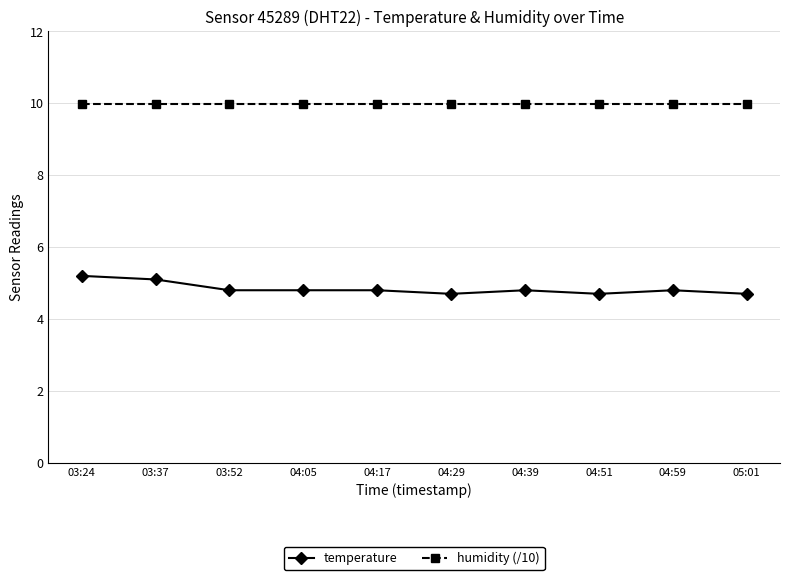

At which label does temperature reach its peak?

03:24